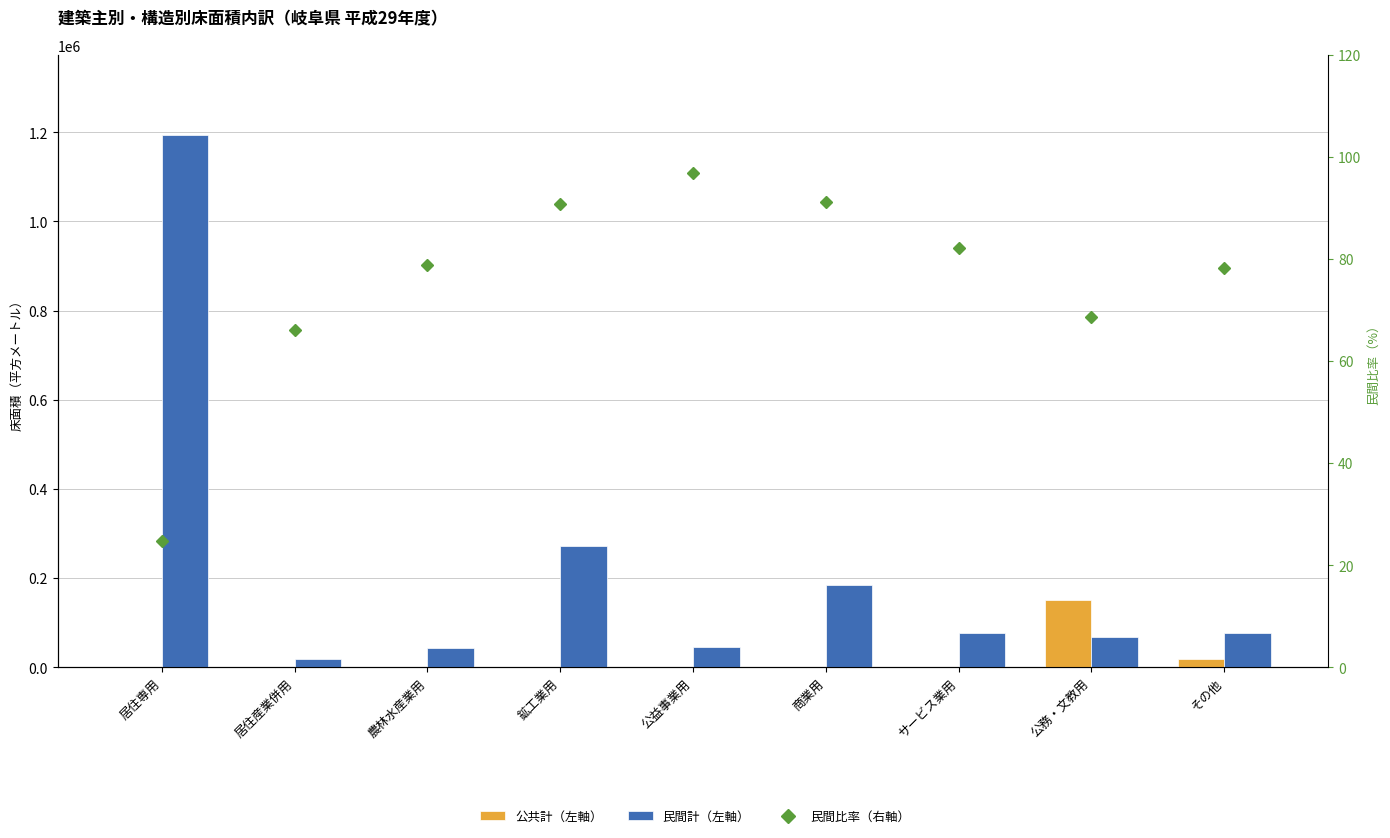

What is the label of the 3rd bar from the left?

農林水産業用